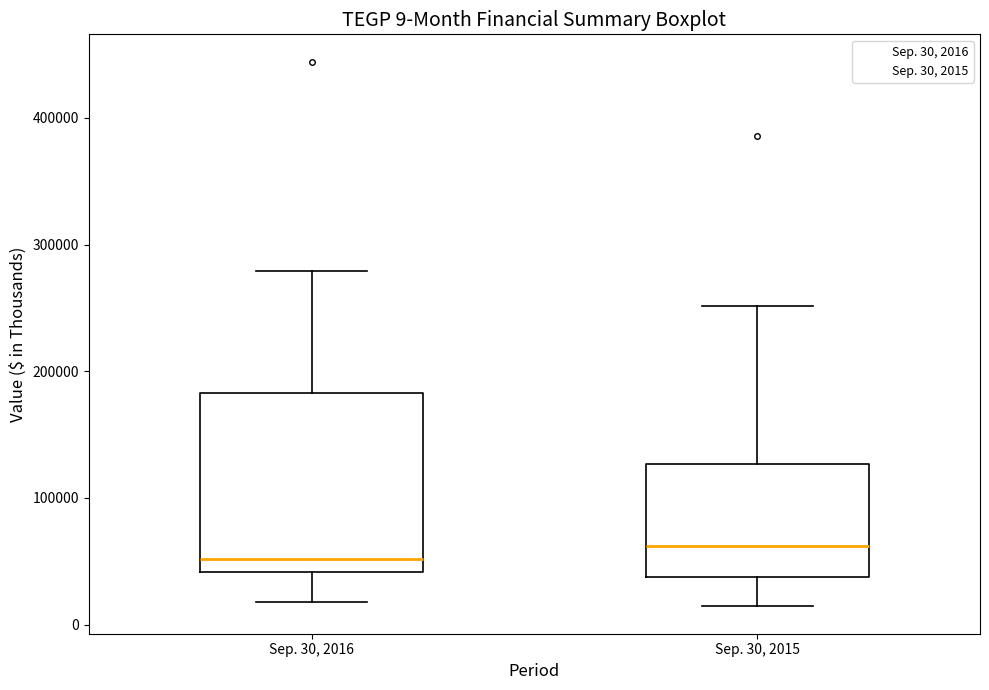

Which box's median line is the highest?

Sep. 30, 2015